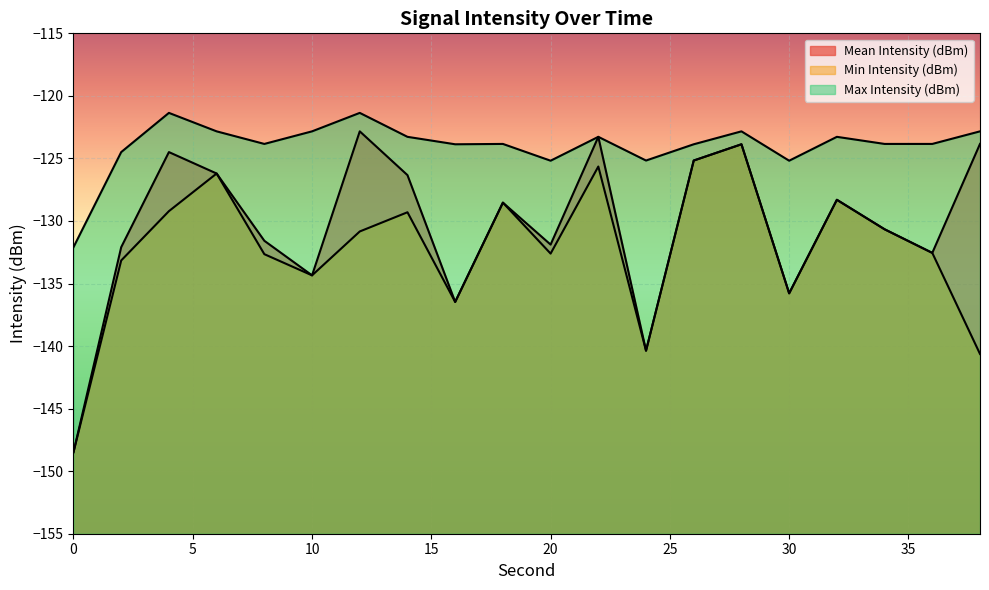

Which series has the largest total across all categories?

Max Intensity (dBm)